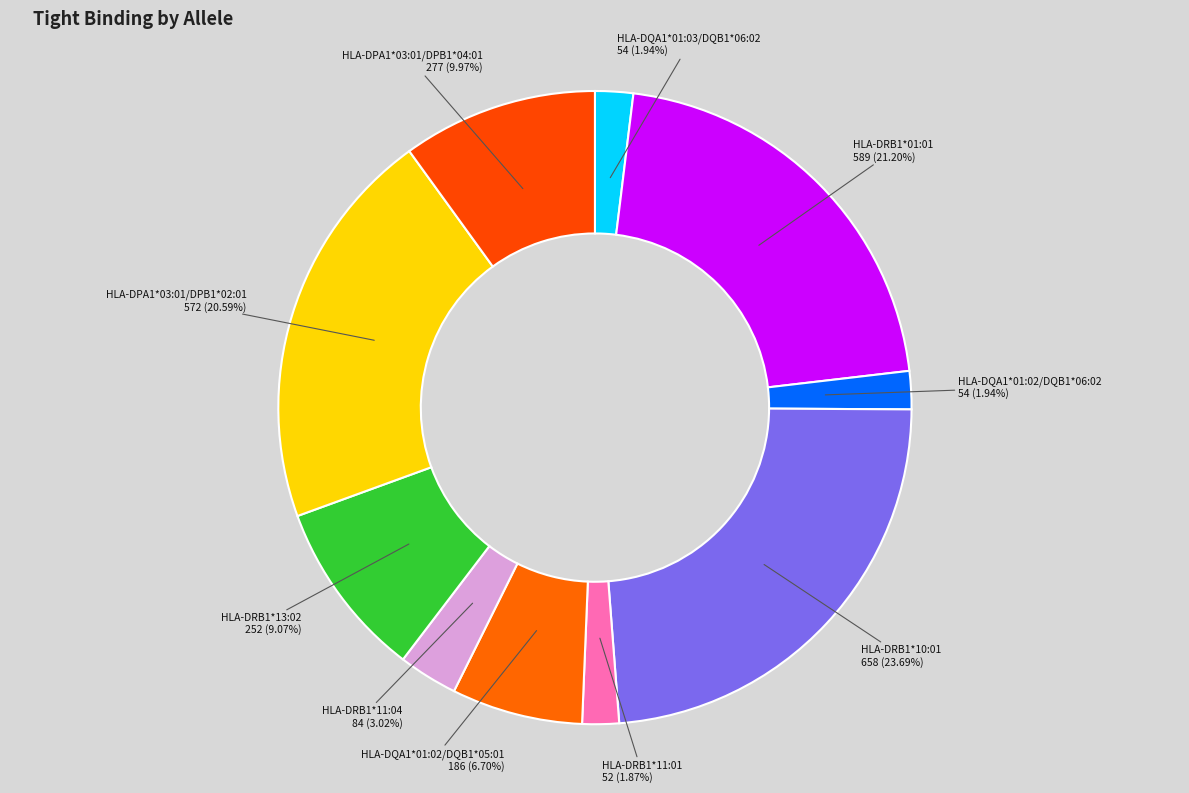

Which category has the biggest portion of the pie?

HLA-DRB1*10:01